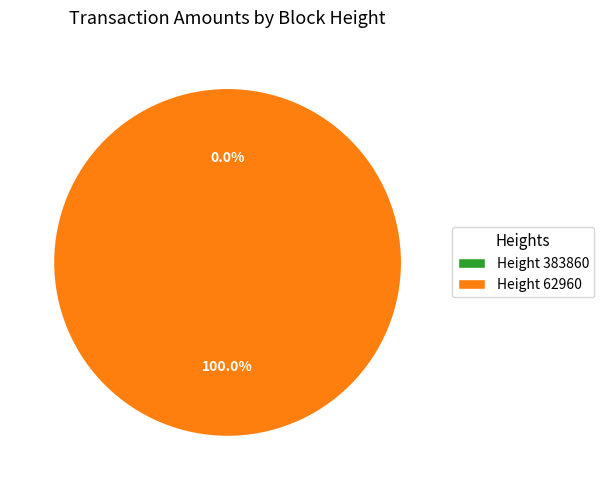

Rank the categories by value from lowest to highest.

383860, 62960